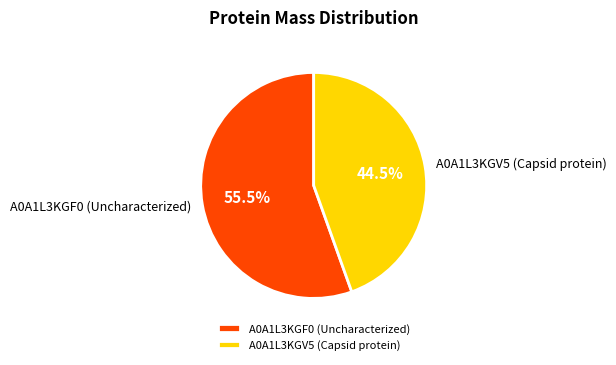

Count the number of slices in the pie.

2